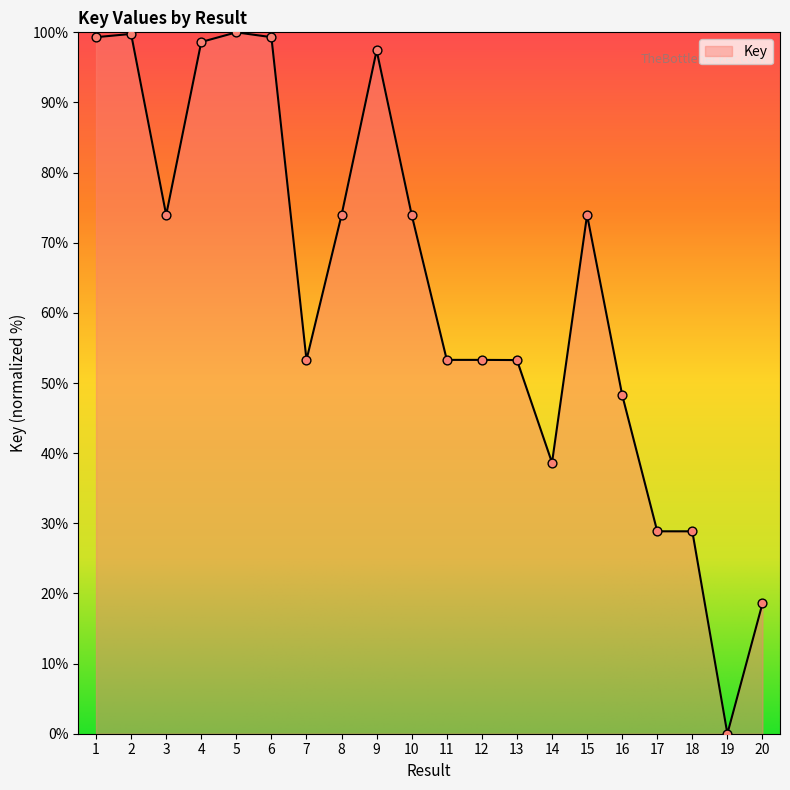

What is the change in value from 16 to 19?

-48.3